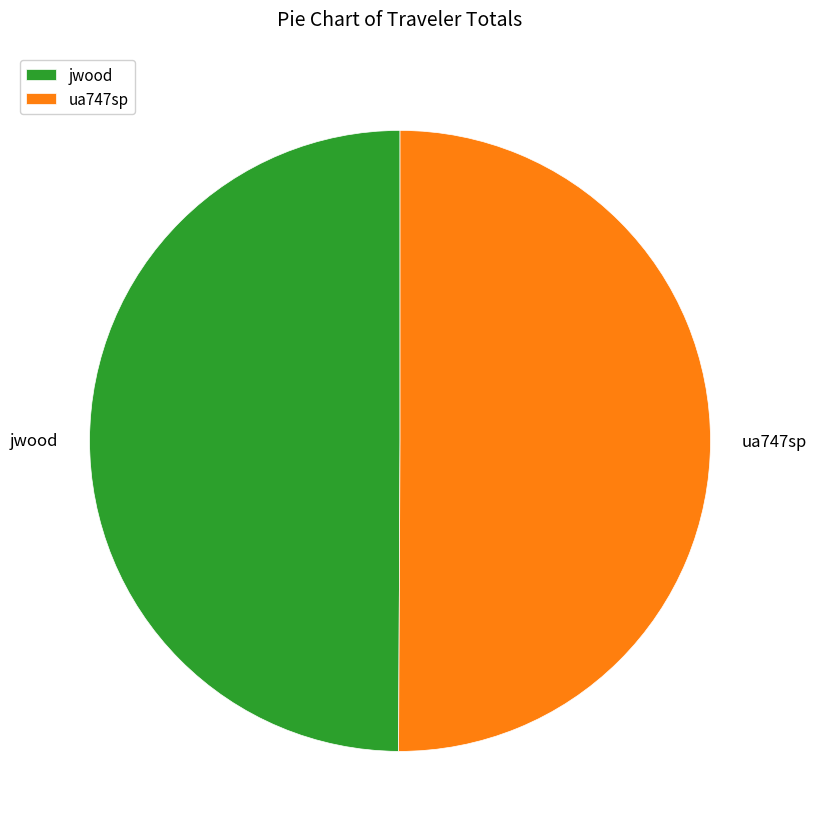

Approximately how many times larger is the value at jwood compared to ua747sp?

1.0